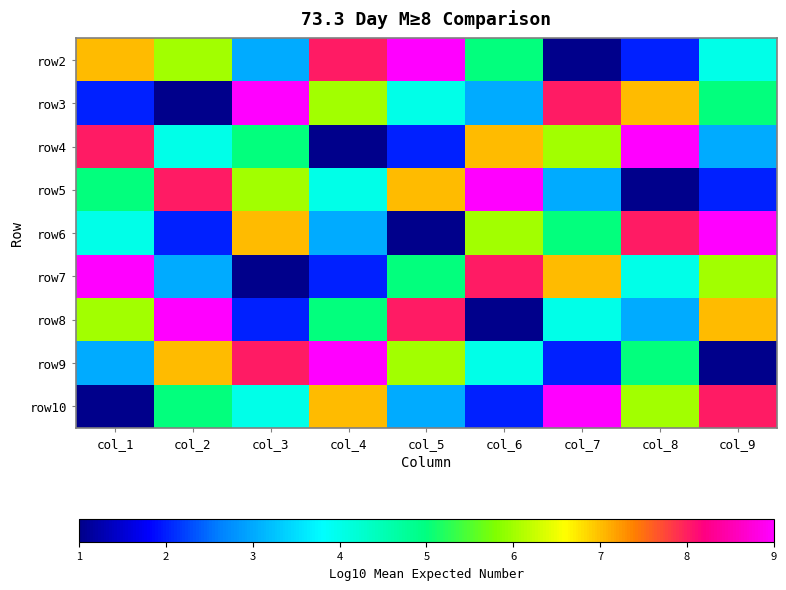

What is the greatest value displayed?

9